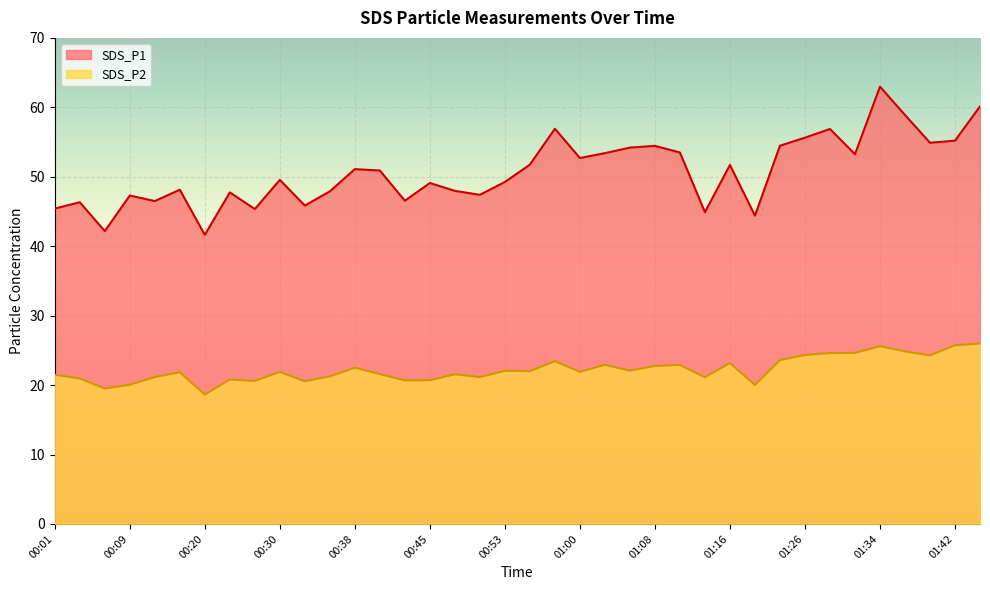

What is the average value of the SDS_P1 series?

50.7